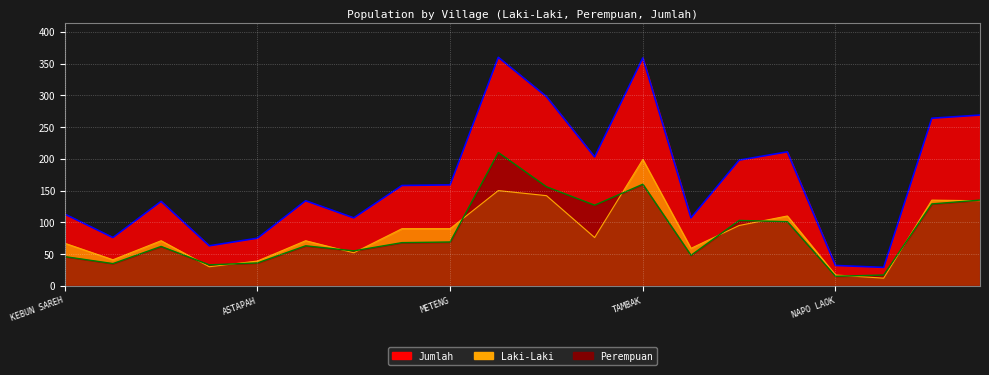

Does the chart display data point markers on the line(s)?

No